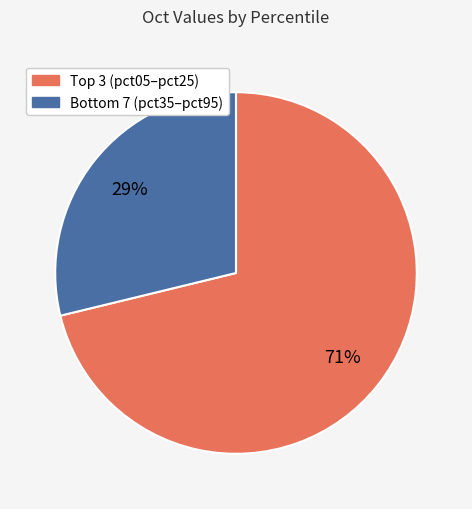

Is there a majority slice in this chart?

Yes